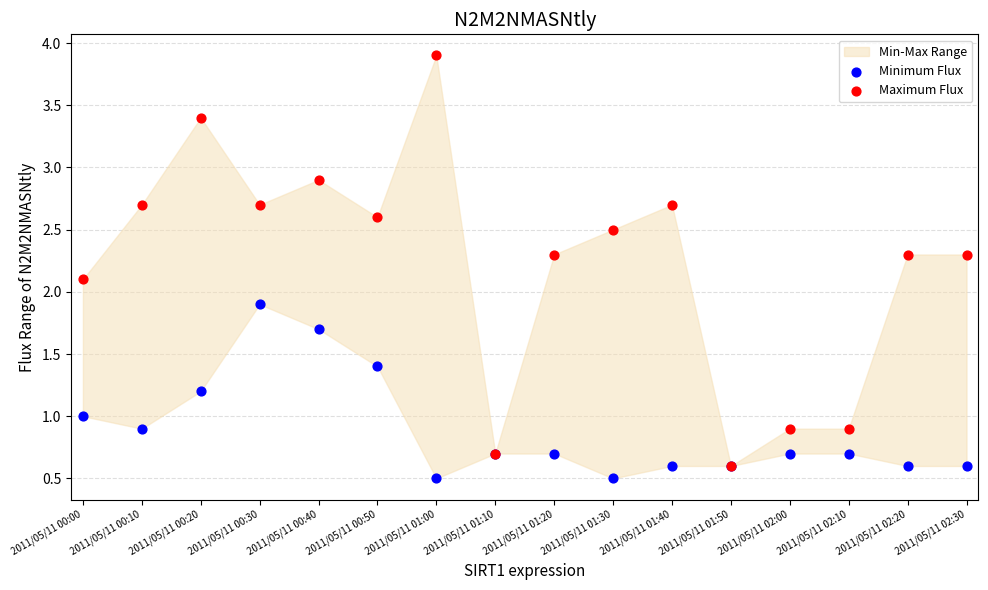

Which series contains the lowest Y value?

Minimum Flux